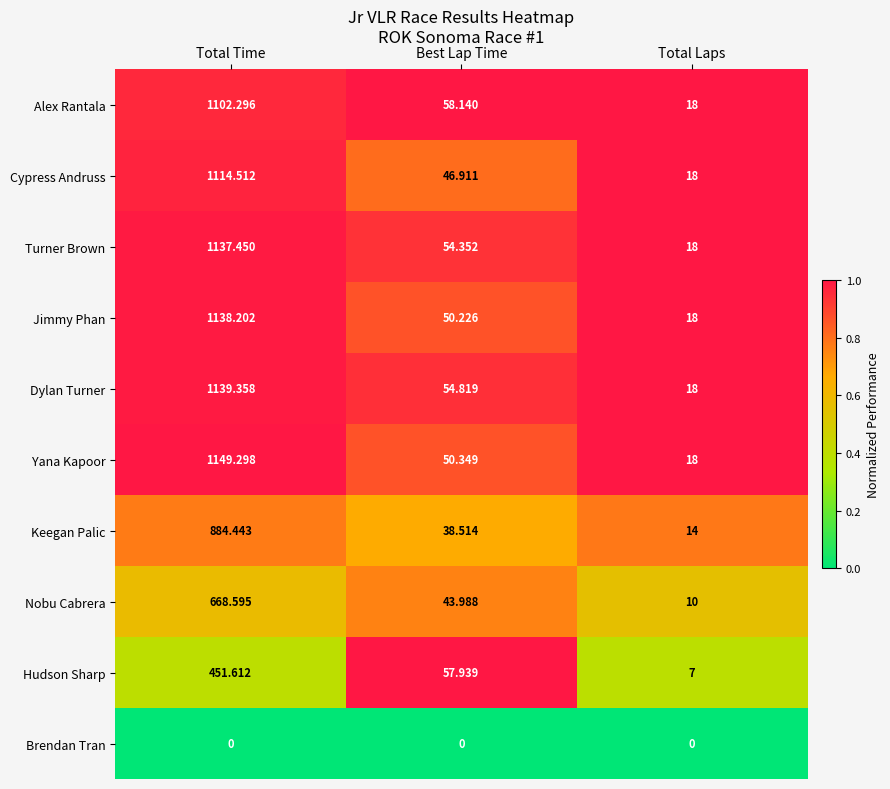

At which category does the chart reach its peak across all series?

Total Time